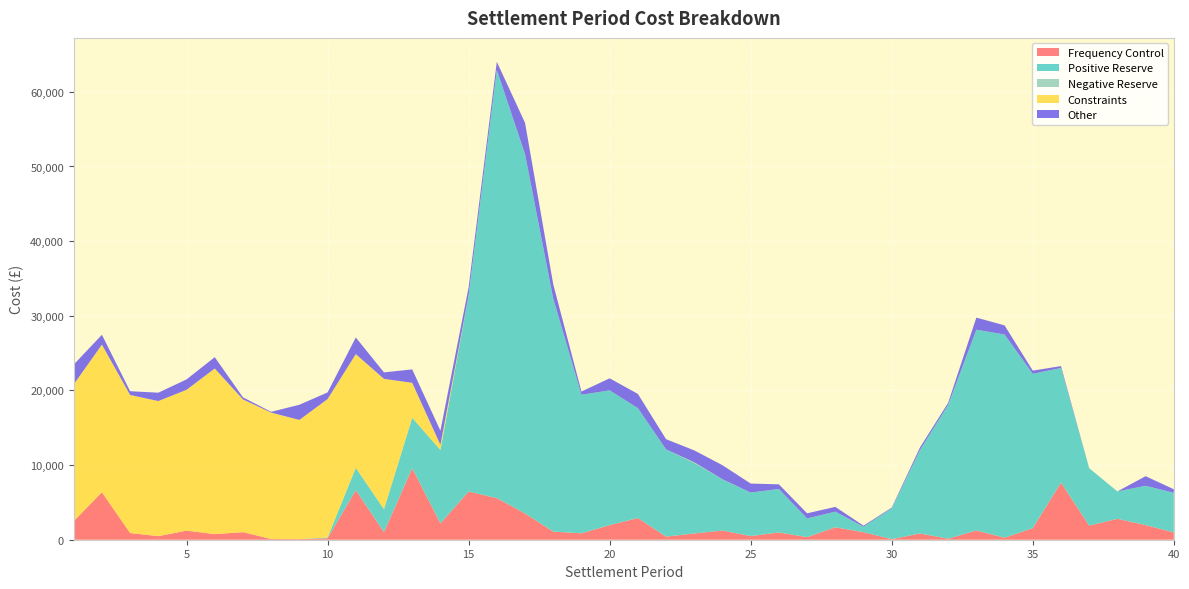

Reading left to right, extract all data points from this chart.

Frequency Control: 2482.9	6359.5	895.5	479.5	1217.2	752.6	1013.4	99.3	81.9	201.5	6640.8	1017.3	9593.3	2189.8	6455.2	5575.5	3521.0	1085.2	862.2	1959.9	2905.4	418.5	840.0	1232.4	496.1	974.5	350.2	1669.4	1009.6	78.0	839.5	134.8	1242.2	268.1	1553.8	7660.2	1893.1	2805.8	1958.4	981.6
Positive Reserve: 0.0	0.0	0.0	0.0	0.0	0.0	0.0	0.0	0.0	100.0	3000.0	3074.7	6753.1	9836.5	26292.2	57352.4	48122.8	31208.6	18561.7	18046.0	14722.0	11679.1	9442.1	6855.8	5823.0	5823.0	2500.0	2094.0	738.9	4130.0	11169.4	17935.8	26889.8	27225.7	20672.2	15348.1	7692.4	3665.4	5265.1	5305.1
Negative Reserve: 13.4	0.0	0.0	0.0	0.0	0.0	0.0	0.0	0.0	0.0	0.0	0.0	0.0	0.0	0.0	0.0	0.0	0.0	0.0	0.0	0.0	0.0	93.4	11.2	0.0	0.0	0.0	0.0	0.0	0.0	0.0	0.0	0.0	0.0	0.0	0.0	0.0	0.0	0.0	0.0
Constraints: 18312.4	19775.5	18494.3	18097.9	18865.8	22185.1	17784.9	16928.7	15965.6	18541.2	15227.5	17455.7	4674.0	682.2	0.0	0.0	0.0	0.0	0.0	0.0	0.0	0.0	0.0	0.0	0.0	0.0	0.0	0.0	0.0	0.0	0.0	0.0	0.0	0.0	0.0	0.0	0.0	0.0	0.0	0.0
Other: 2653.9	1323.0	504.1	1120.3	1393.4	1520.9	276.0	105.1	2034.1	889.9	2225.6	869.3	1799.0	1899.9	1070.5	1097.1	4207.0	1922.1	431.0	1616.7	1907.5	1370.2	1590.9	1881.6	1206.4	620.8	688.3	637.0	137.0	91.9	343.8	272.2	1622.5	1221.3	426.4	252.8	0.0	0.0	1287.8	474.5